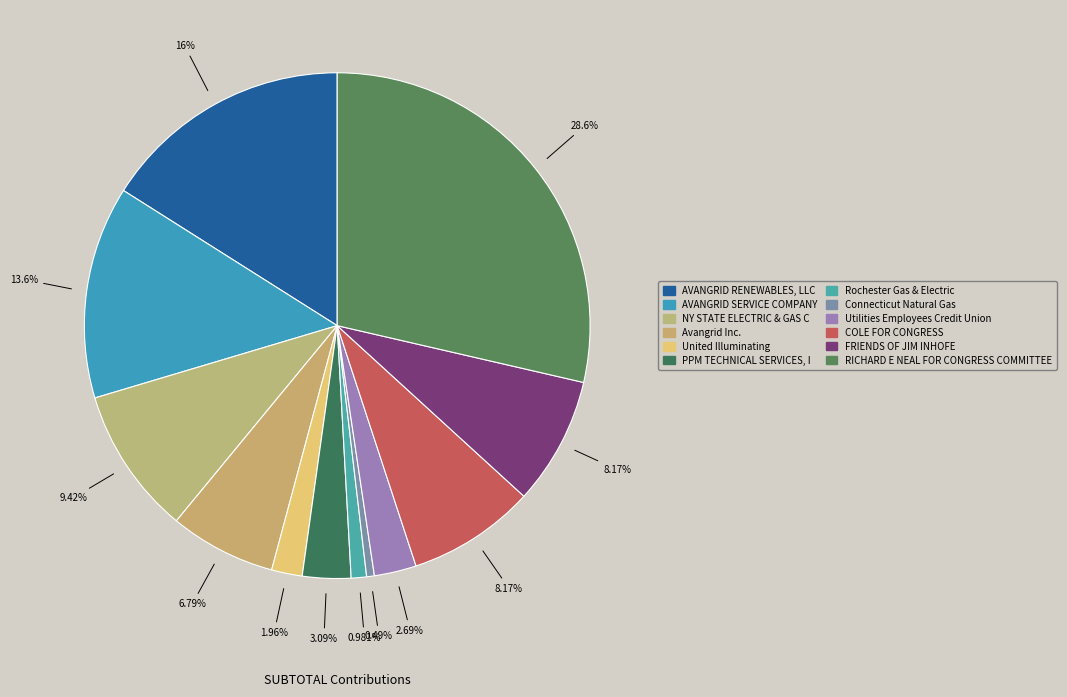

To the nearest percent, what is the difference between the largest and smallest slice percentages?

28%